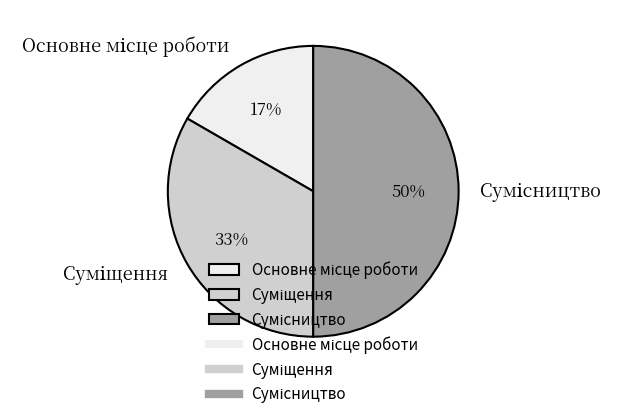

To the nearest percent, what is the average slice percentage?

33%